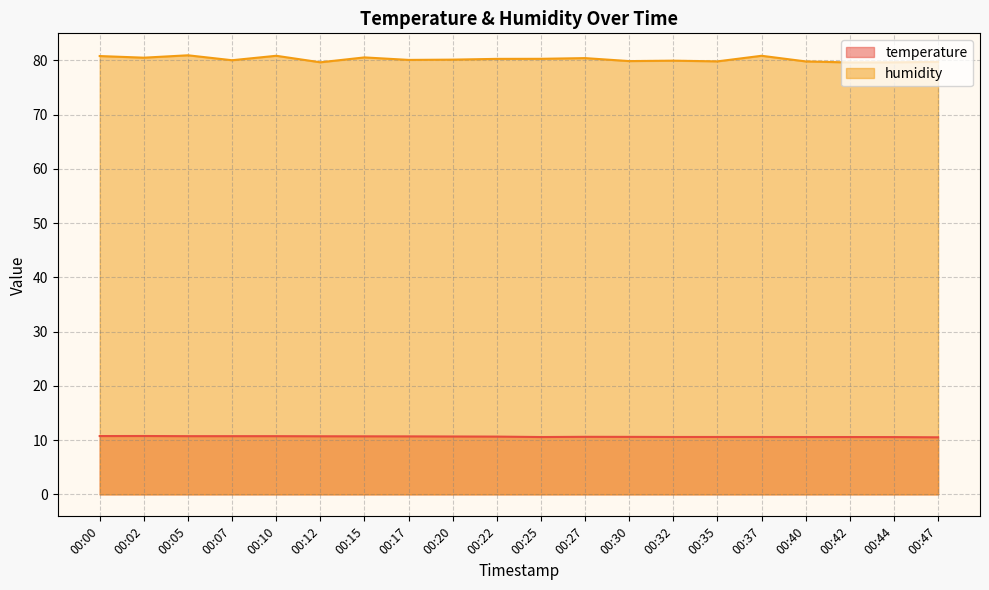

Which series has the largest range (max minus min)?

humidity